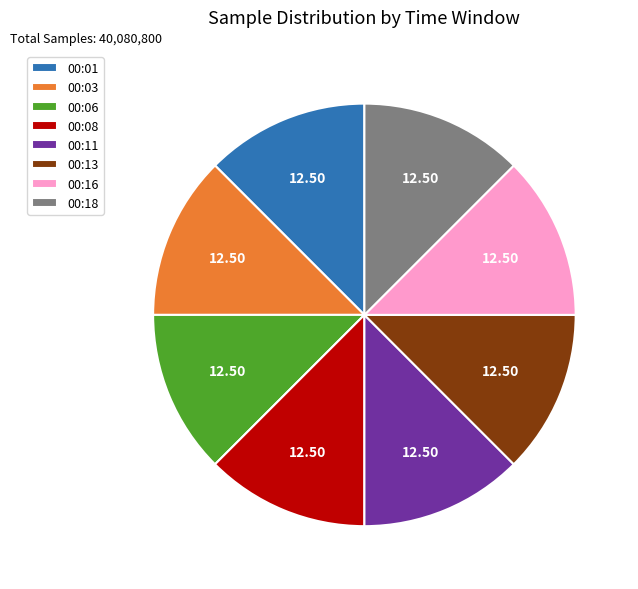

Is 00:01 the majority of the pie?

No